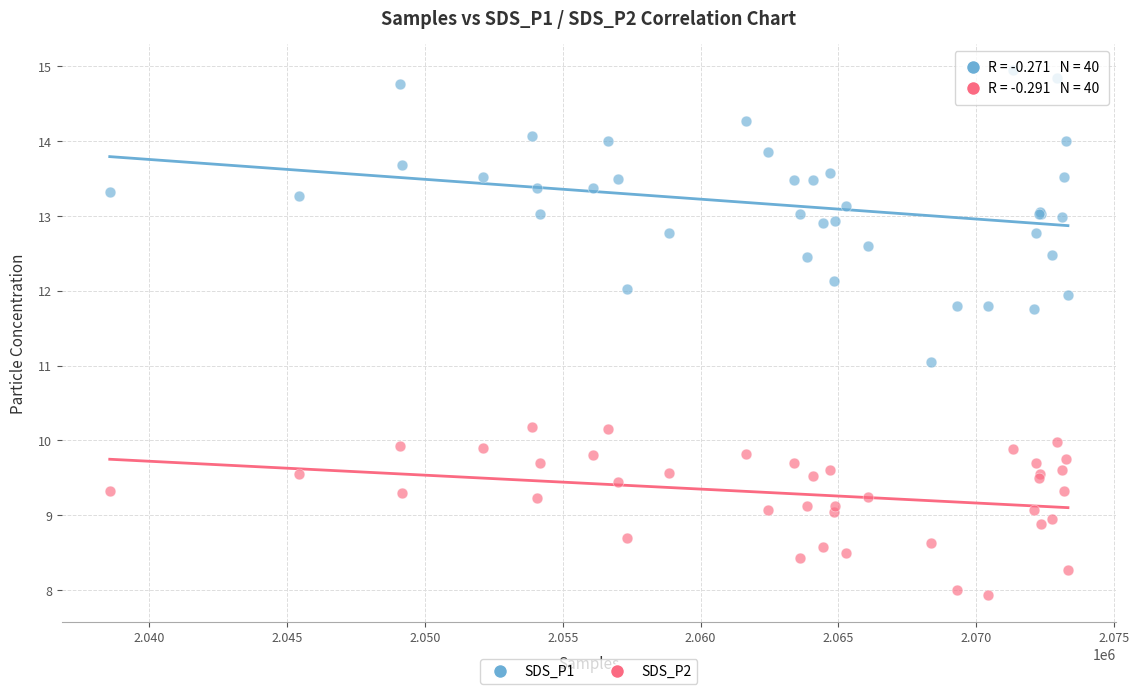

What are all the series names shown in the legend?

SDS_P1, SDS_P2